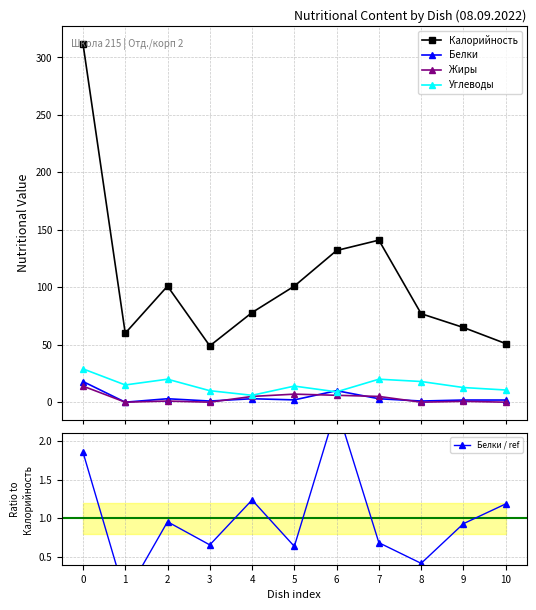

How many lines are shown in the chart?

5